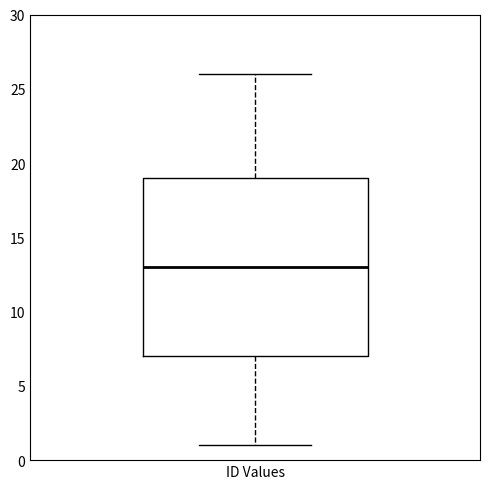

Transcribe this box plot: give where the median line is, the range the box spans, and where the two whiskers end, as read against the y-axis. The values are not printed on the chart, so give them approximately, as read against the axis.

median 13, box 7 to 19, whiskers 1 to 26